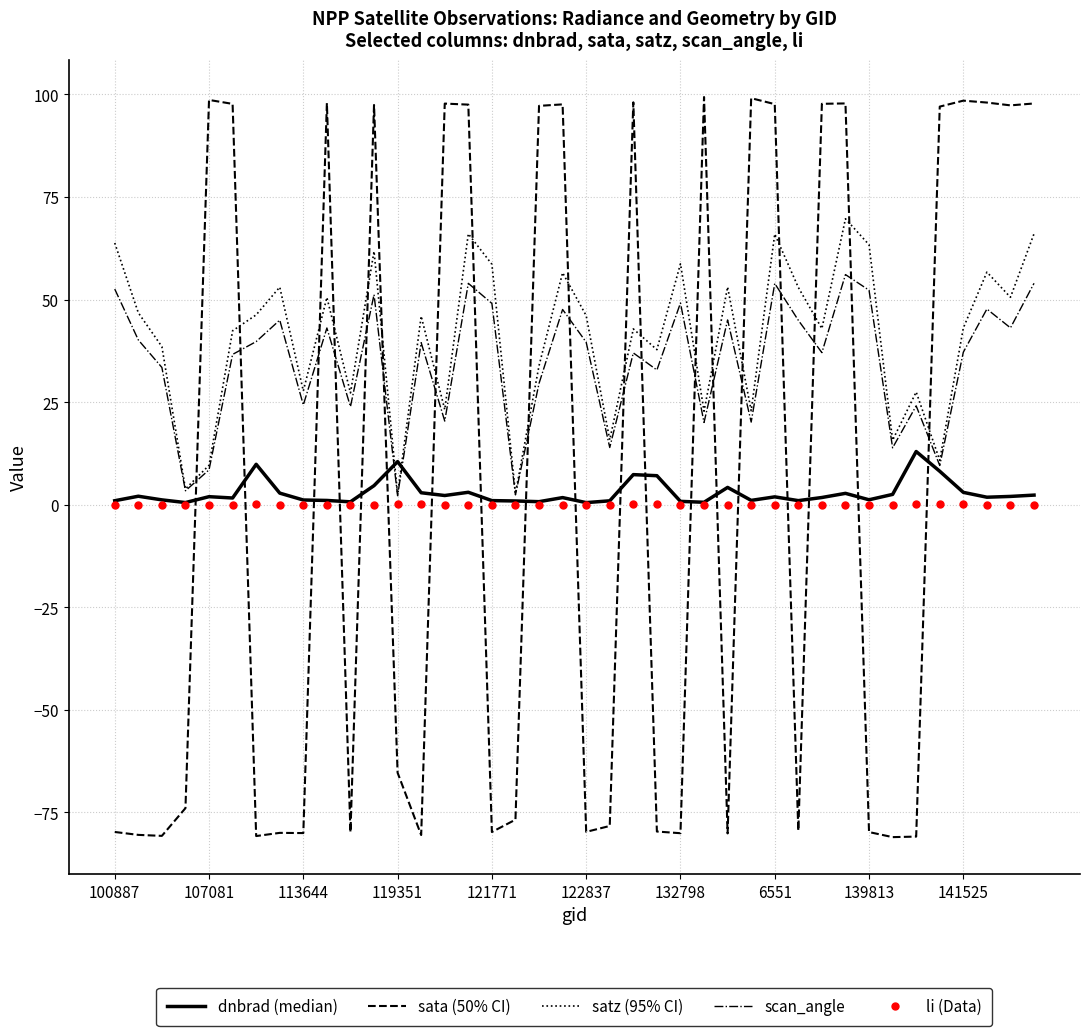

True or false: scan_angle has more than 1 interior local peaks.

True